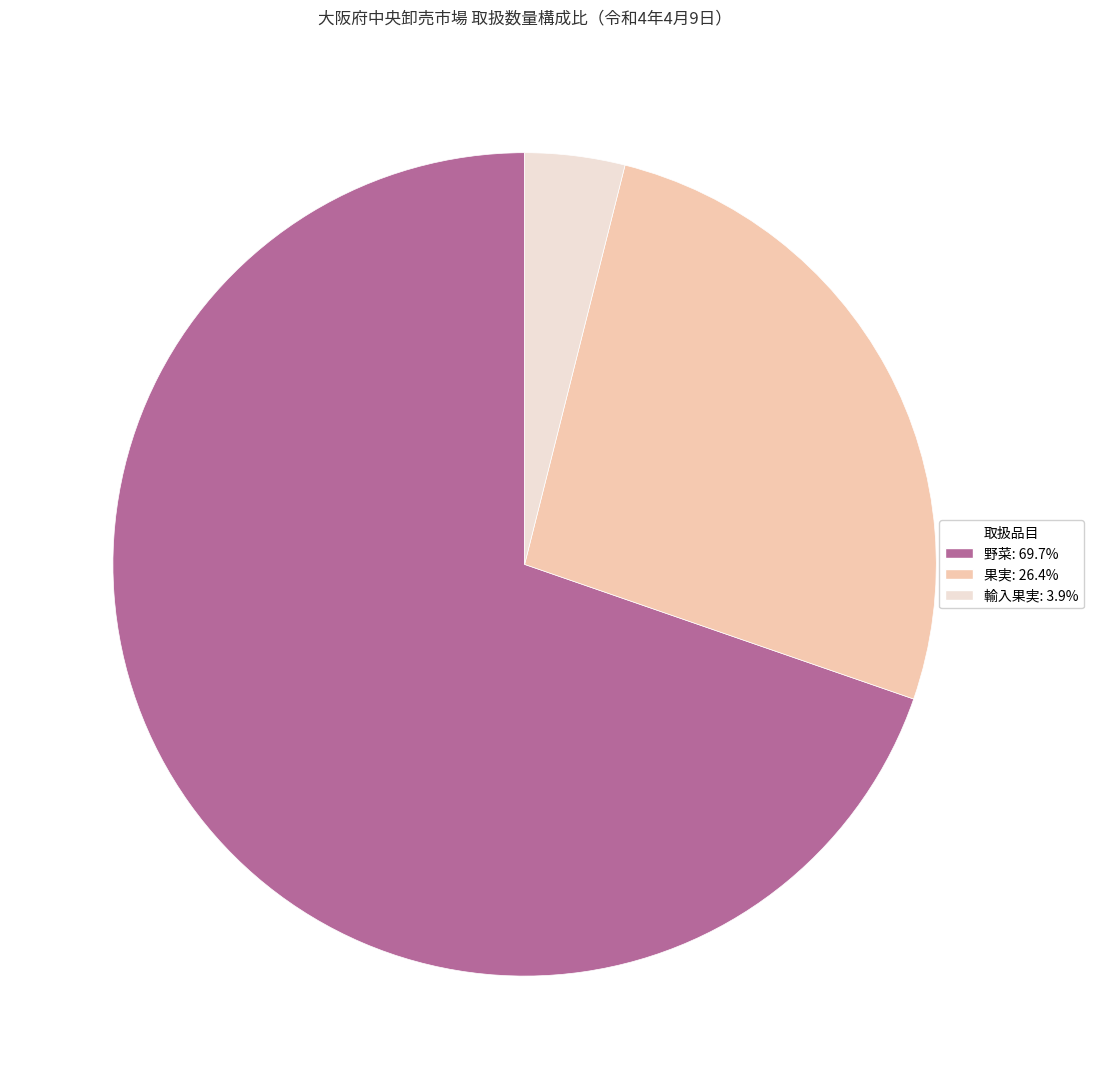

Combined, do 野菜 and 輸入果実 account for over 50%?

Yes